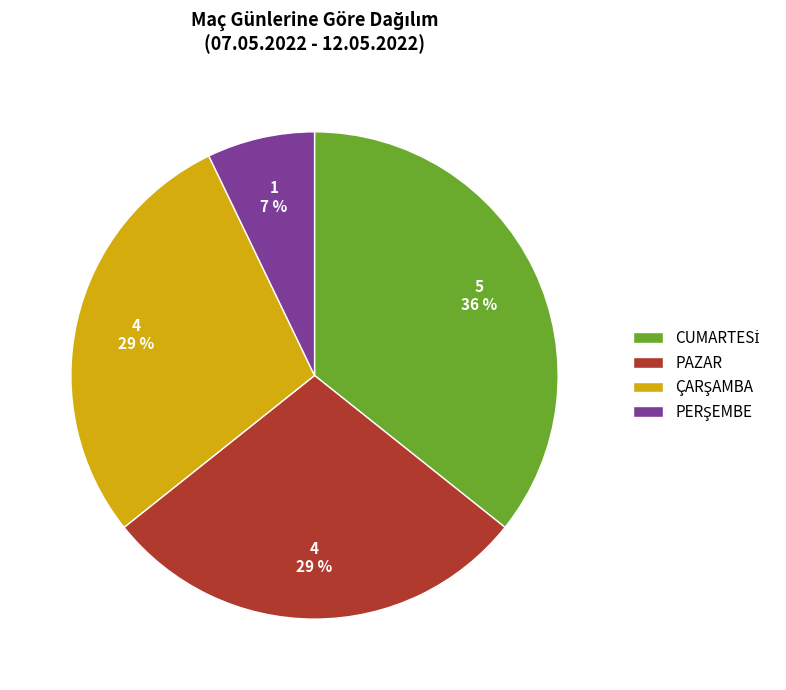

Is there any slice that represents more than half of the pie?

No